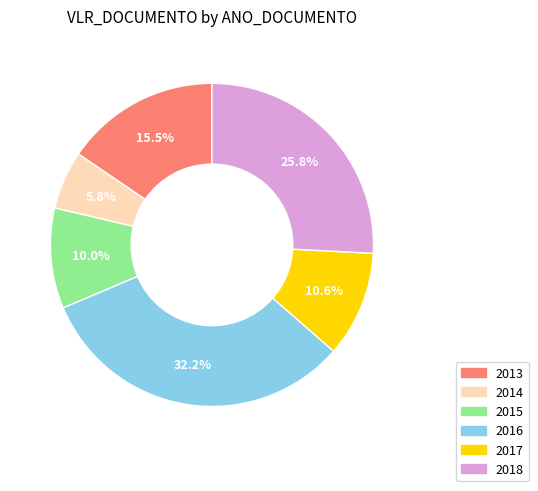

Is there any slice that represents more than half of the pie?

No